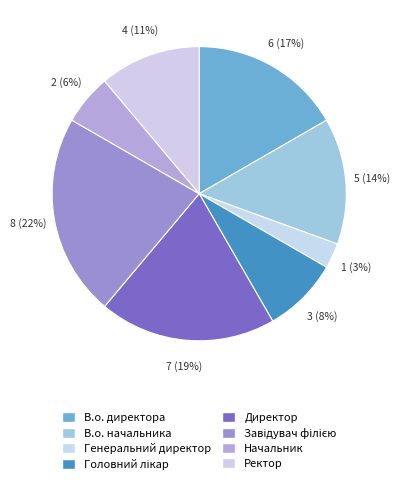

What is the ratio of the value at Генеральний директор to the value at Директор?

0.1